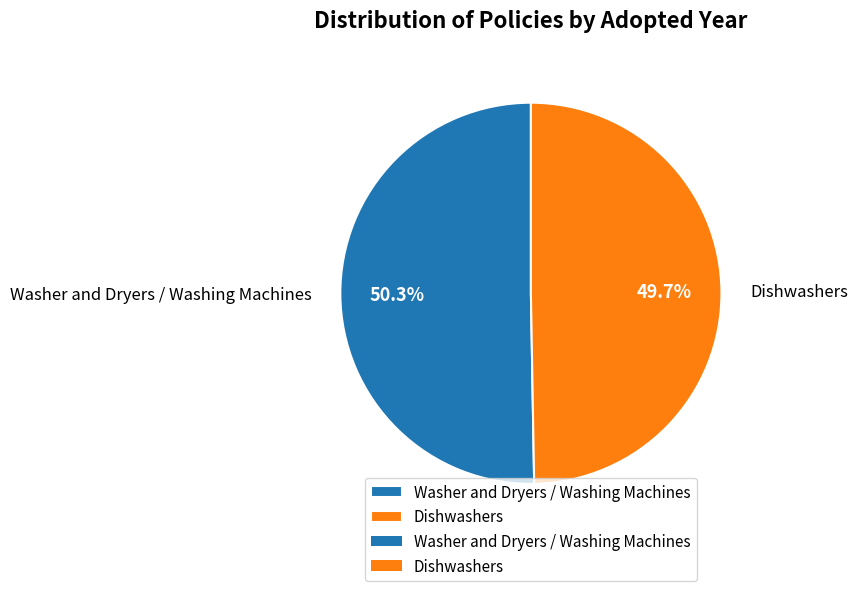

To the nearest percent, what portion does Washer and Dryers / Washing Machines represent?

50%